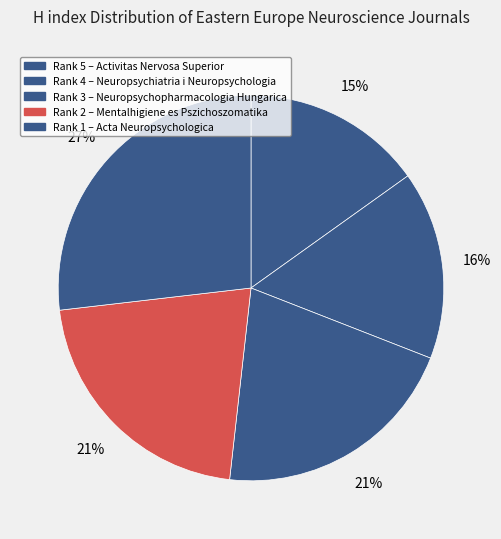

How many slices are in this pie chart?

5